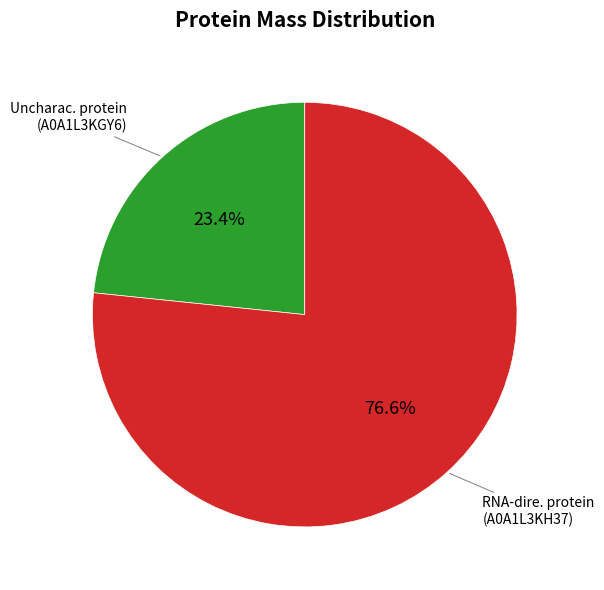

Is there any slice that represents more than half of the pie?

Yes